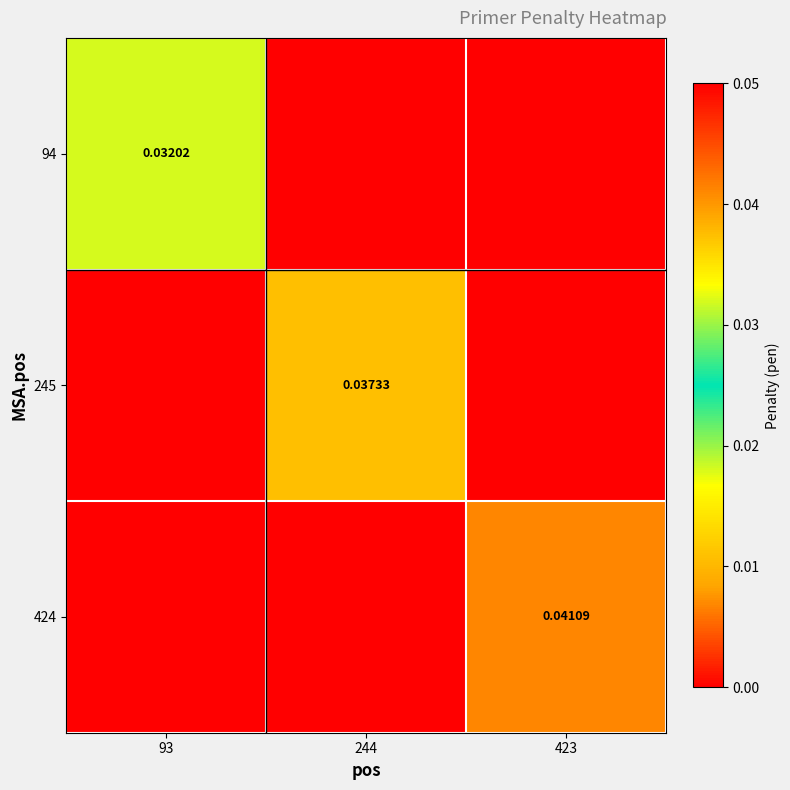

Between 93 and 244, which series saw the biggest shift?

245